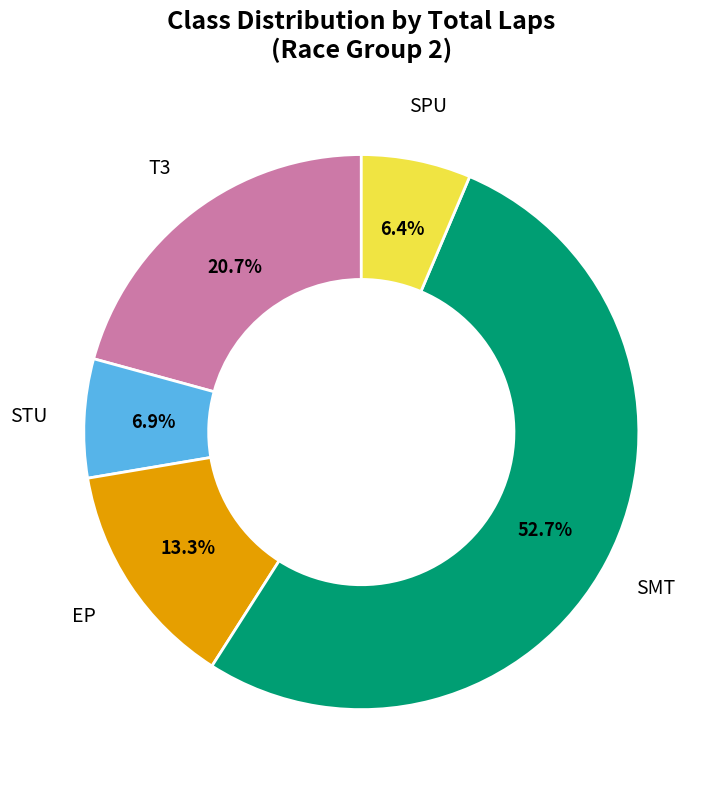

Does any single category account for the majority?

Yes